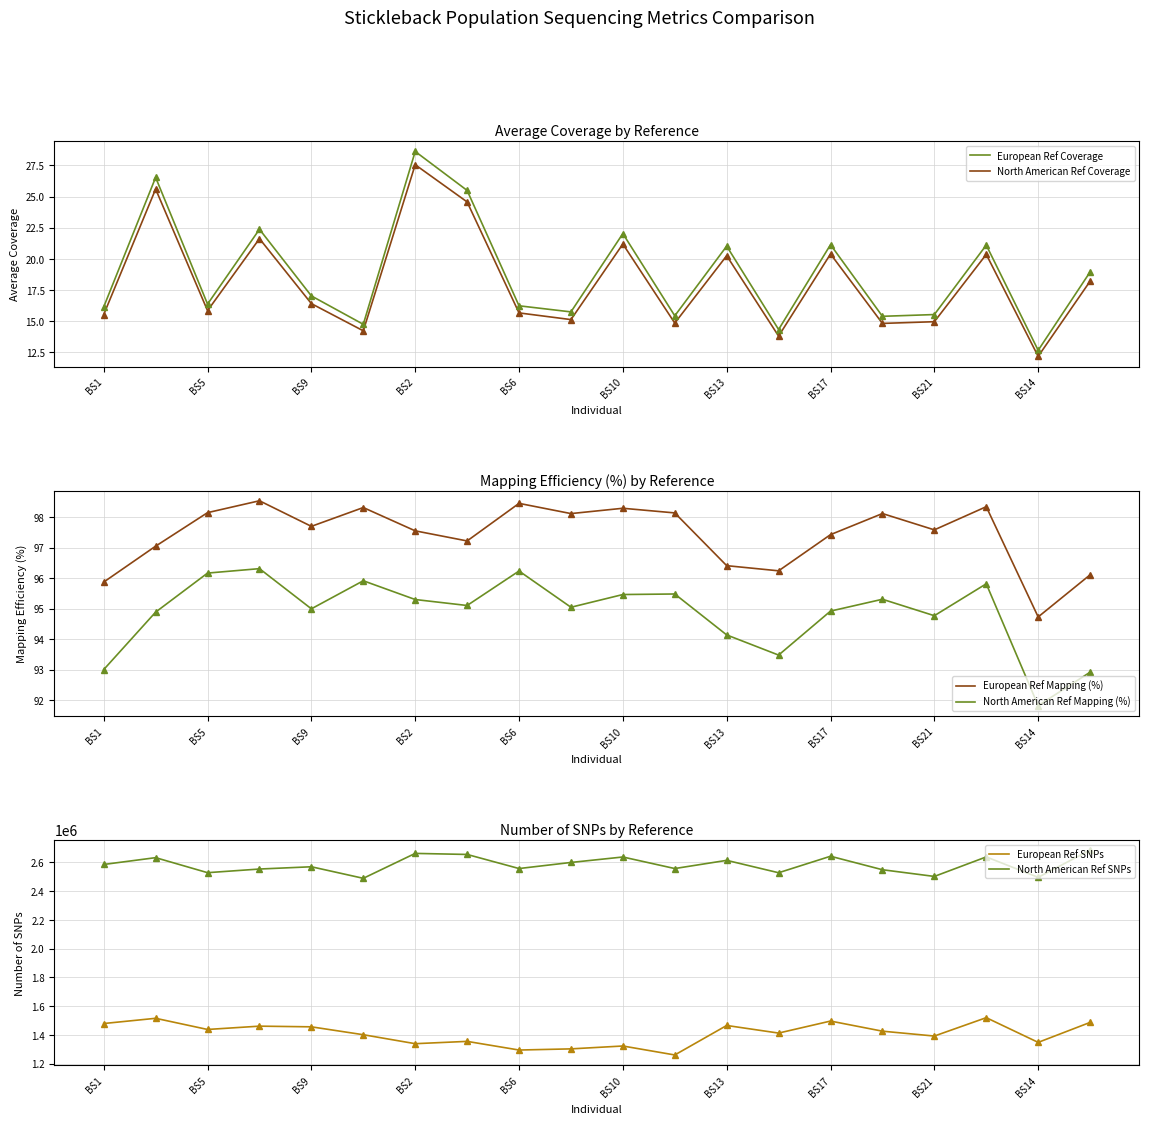

How many data points in European Ref Coverage are less than 17?

10